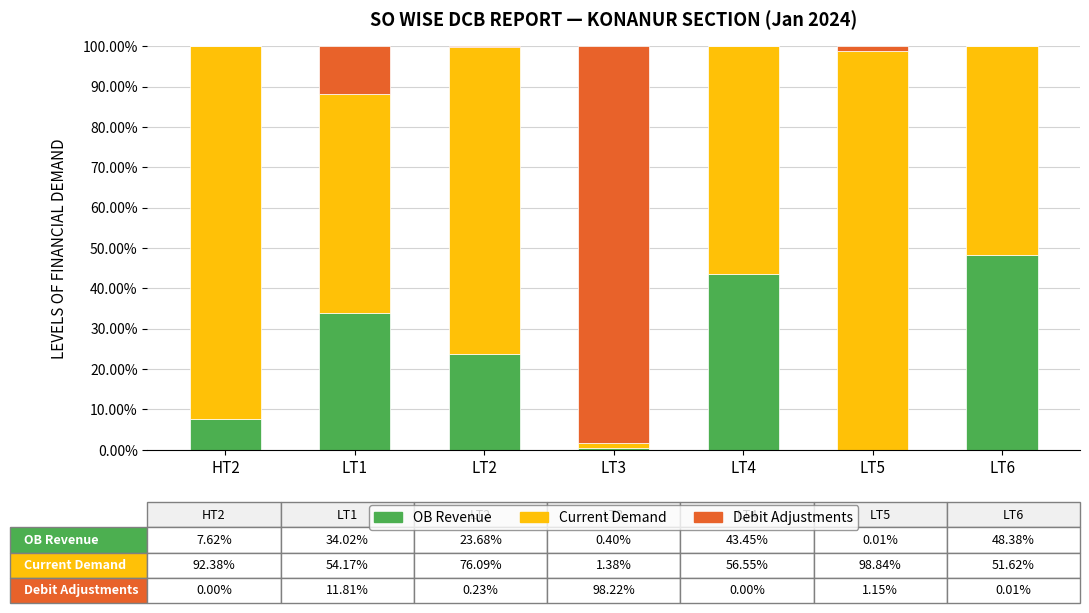

At LT3, list the series in order from smallest to largest.

OB Revenue, Current Demand, Debit Adjustments